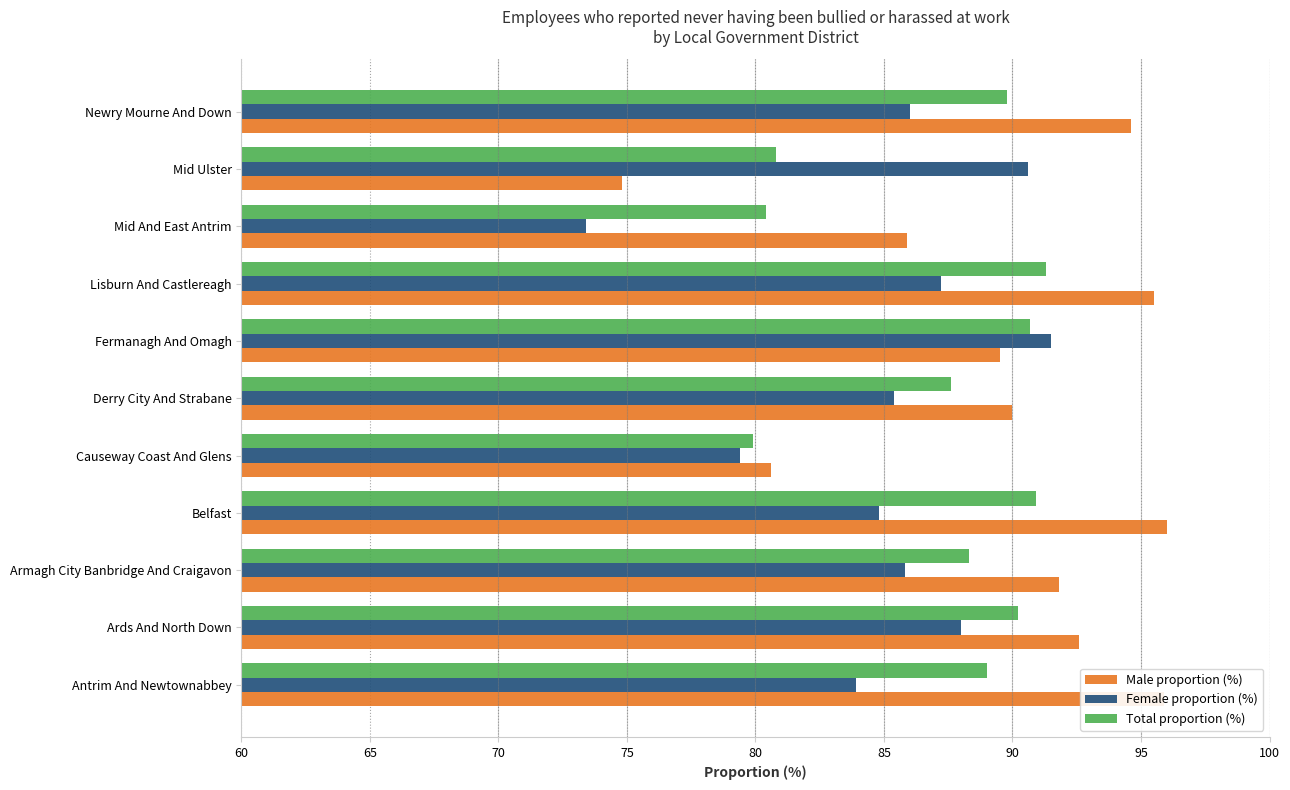

At how many categories does at least one series exceed 95?

3